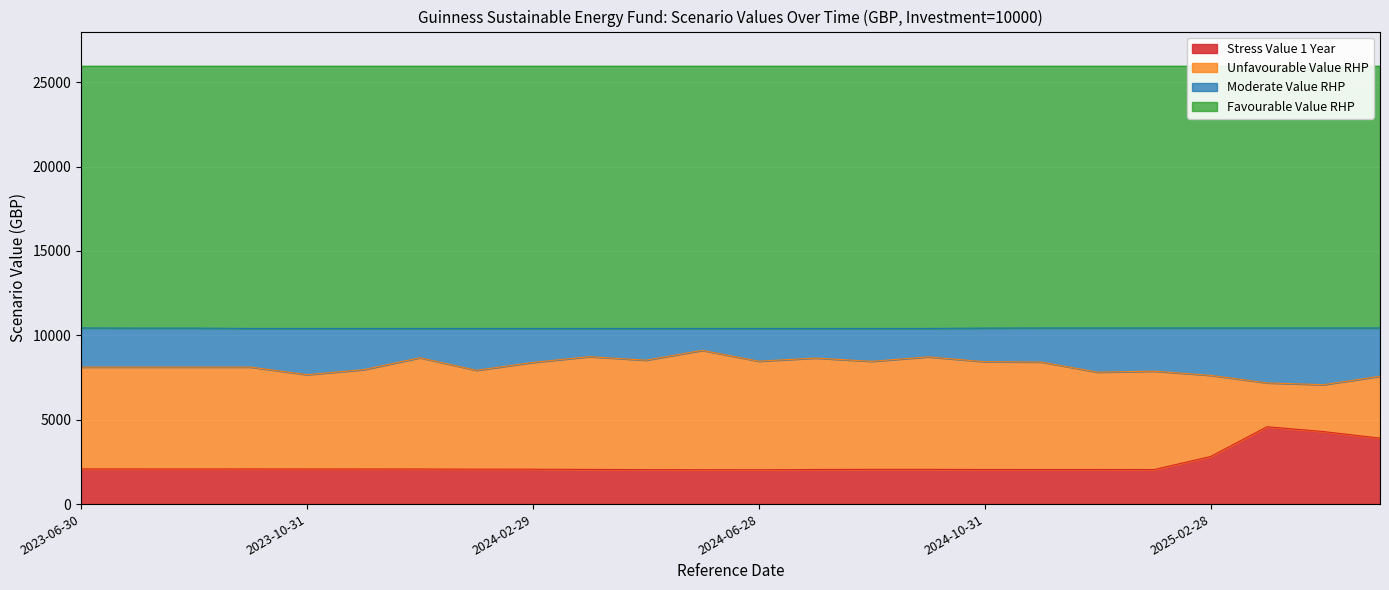

True or false: Stress Value 1 Year and Moderate Value RHP cross at least once.

False